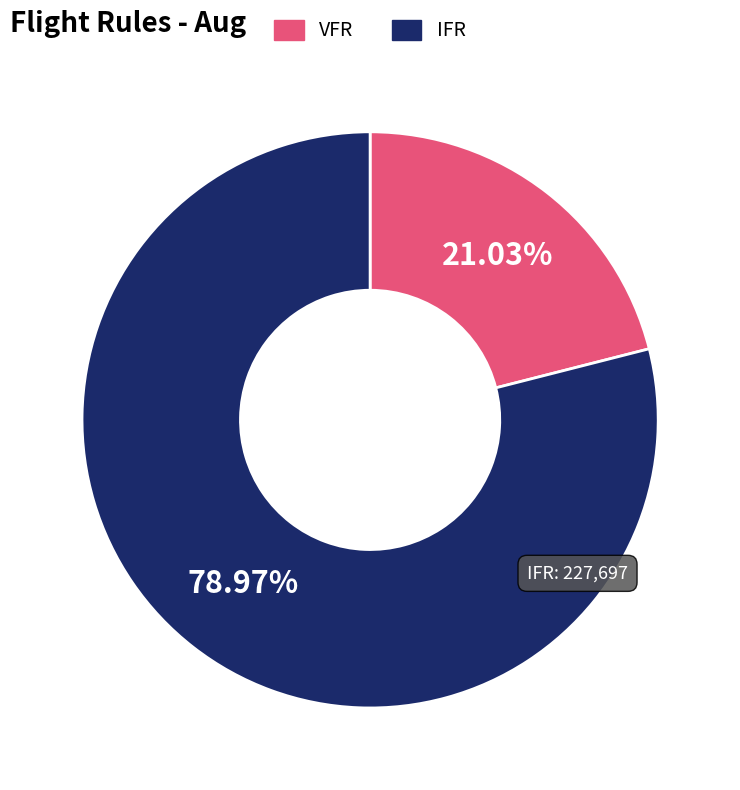

Does IFR represent more than half of the total?

Yes